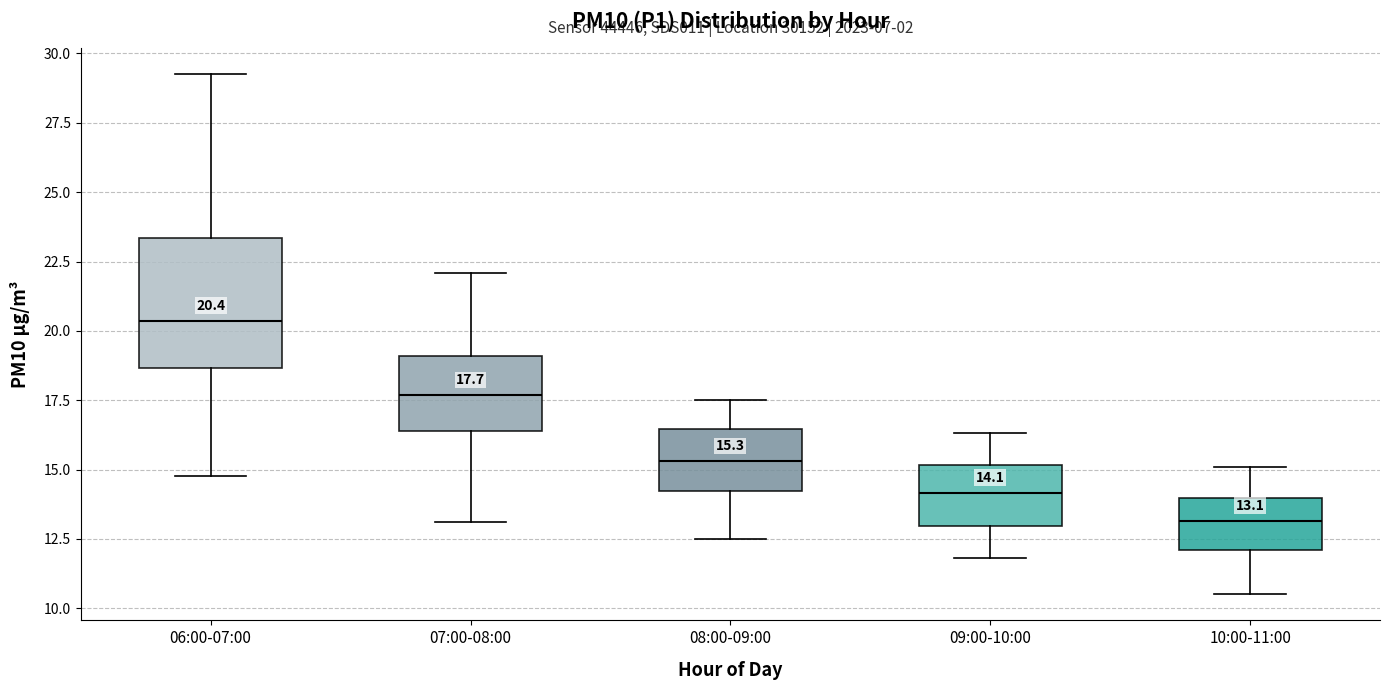

Comparing the boxes themselves (not the whiskers), which one is the tallest?

06:00-07:00